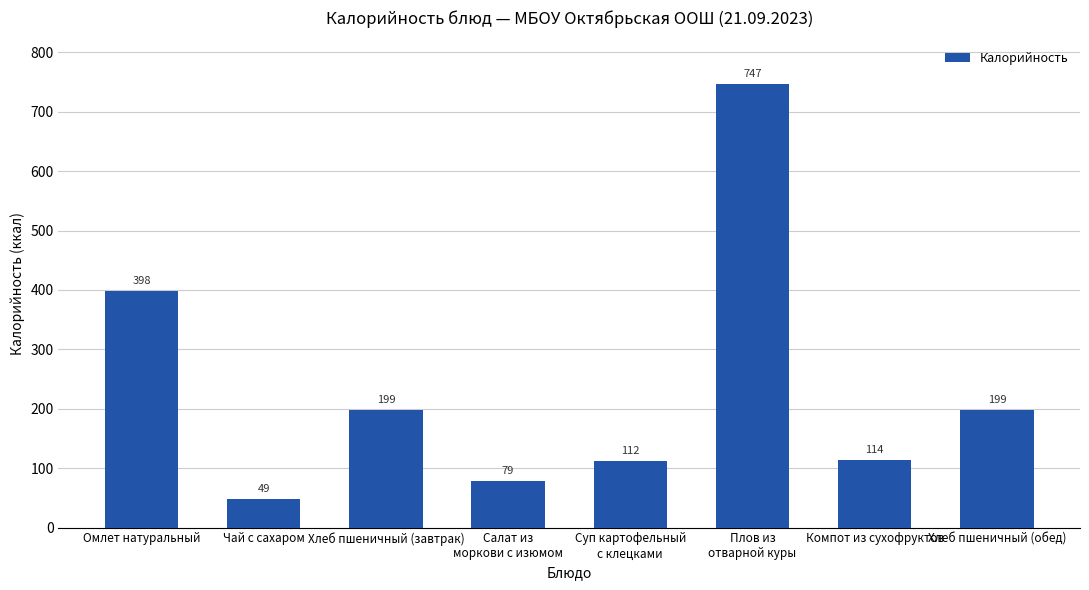

How many data points are less than 198?

4